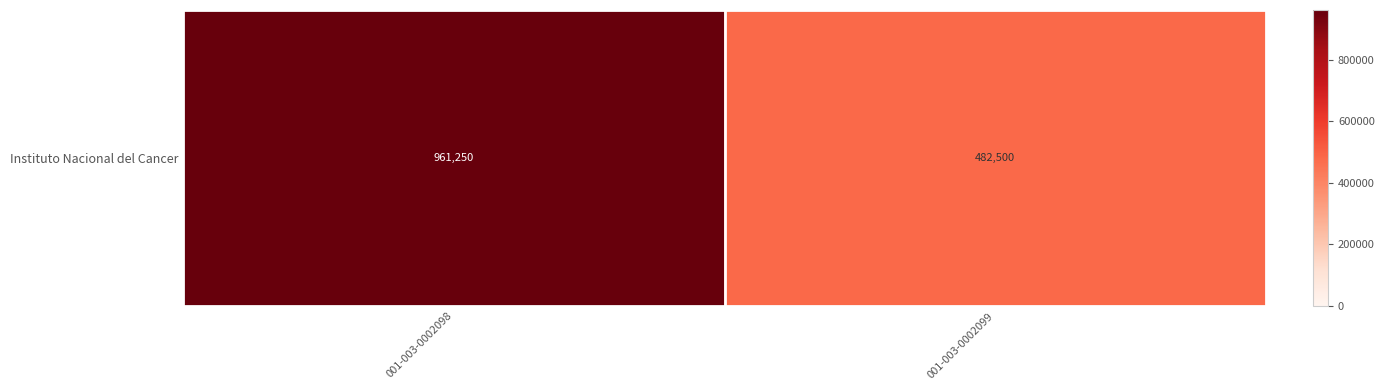

List the labels in order of value, smallest first.

001-003-0002099, 001-003-0002098